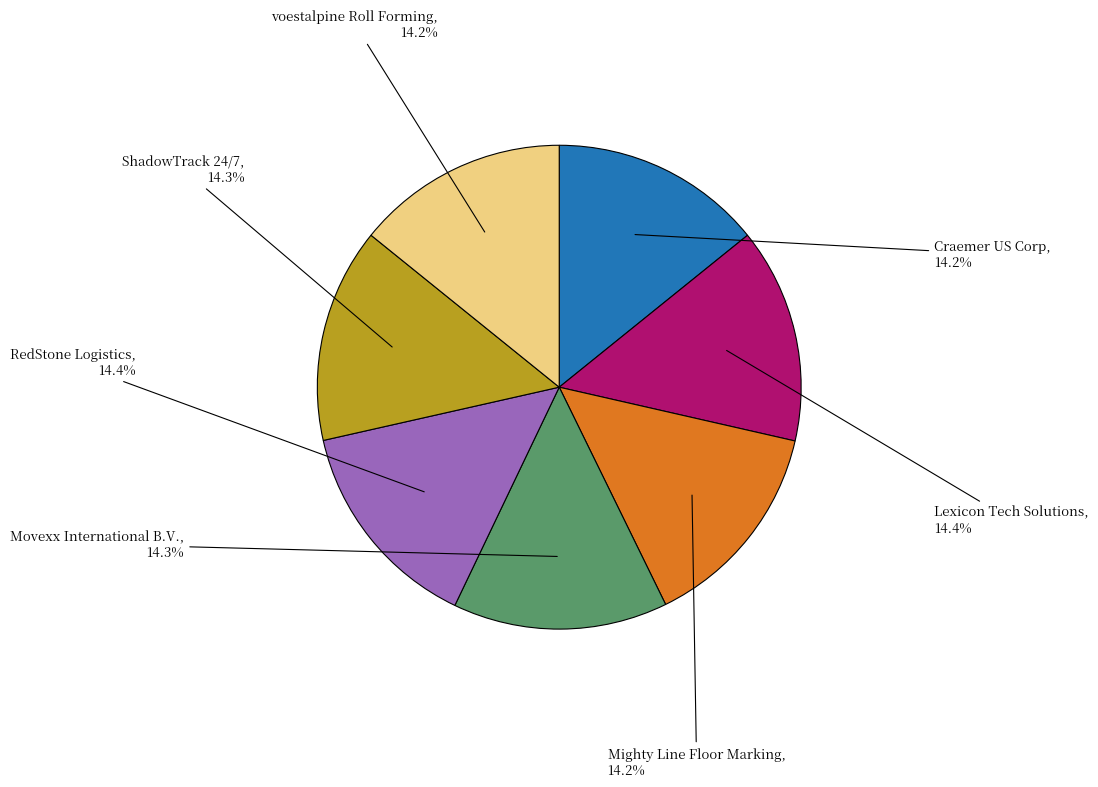

To the nearest percent, what is the average slice percentage?

14%